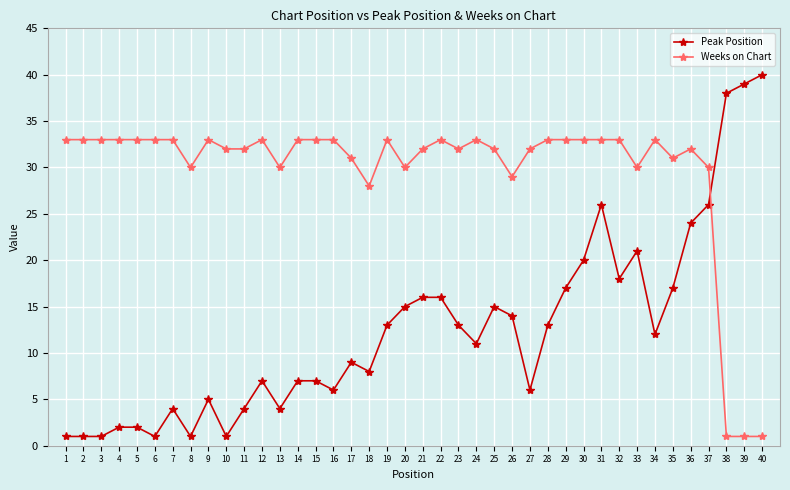

Which series has the widest spread of values?

Peak Position